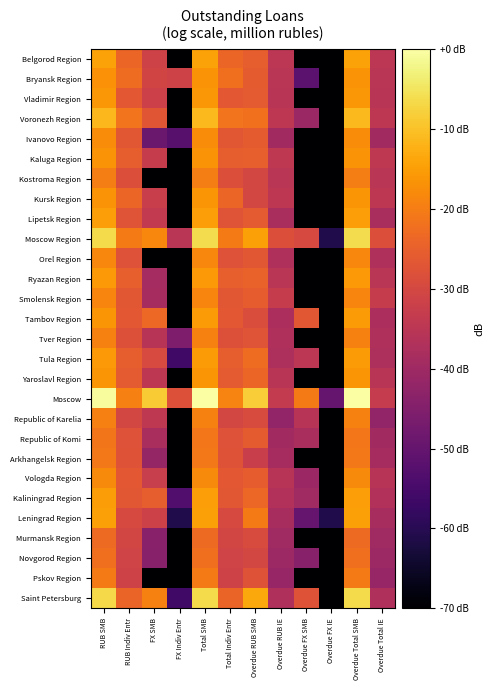

Rank the series at Total SMB from highest to lowest value.

Moscow, Moscow Region, Saint Petersburg, Voronezh Region, Belgorod Region, Leningrad Region, Lipetsk Region, Kaliningrad Region, Tula Region, Tambov Region, Ryazan Region, Vladimir Region, Yaroslavl Region, Kursk Region, Kaluga Region, Bryansk Region, Ivanovo Region, Vologda Region, Orel Region, Smolensk Region, Tver Region, Republic of Karelia, Kostroma Region, Pskov Region, Arkhangelsk Region, Republic of Komi, Novgorod Region, Murmansk Region